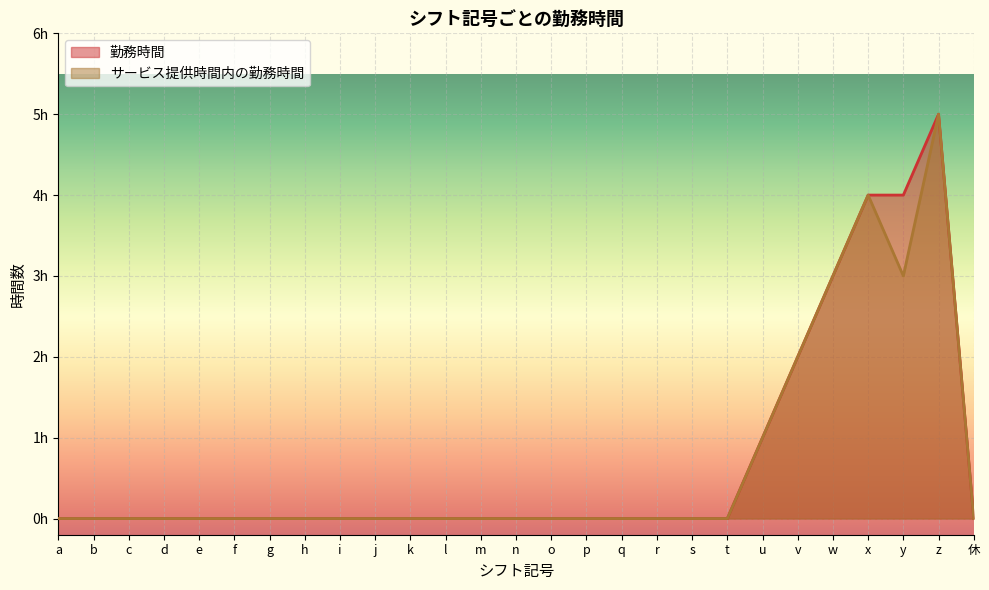

Where is the first local maximum for 勤務時間?

z